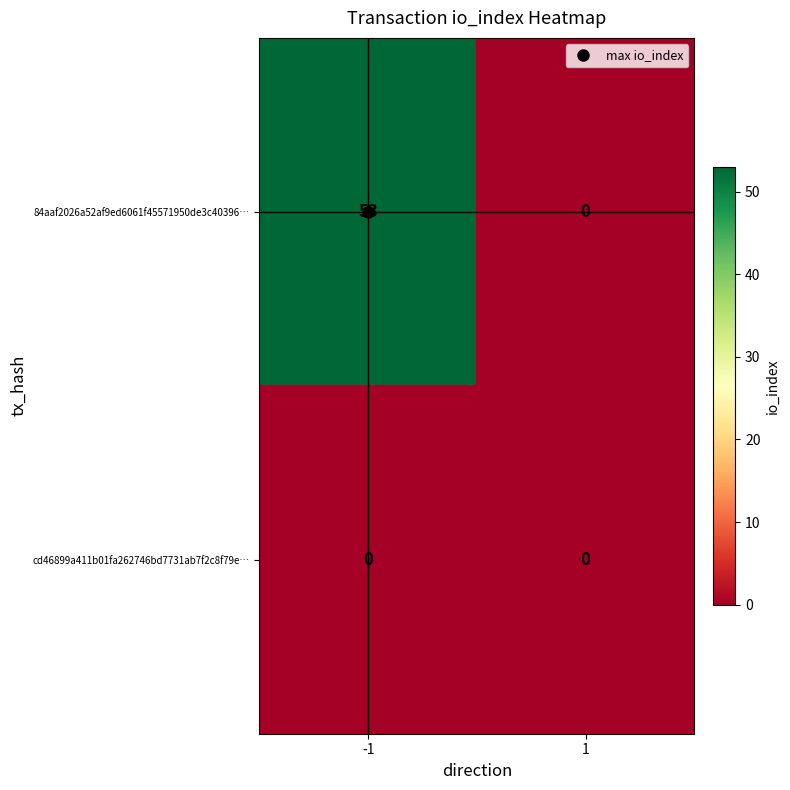

At -1, list the series in order from largest to smallest.

84aaf2026a52af9ed6061f45571950de3c40396…, cd46899a411b01fa262746bd7731ab7f2c8f79e…